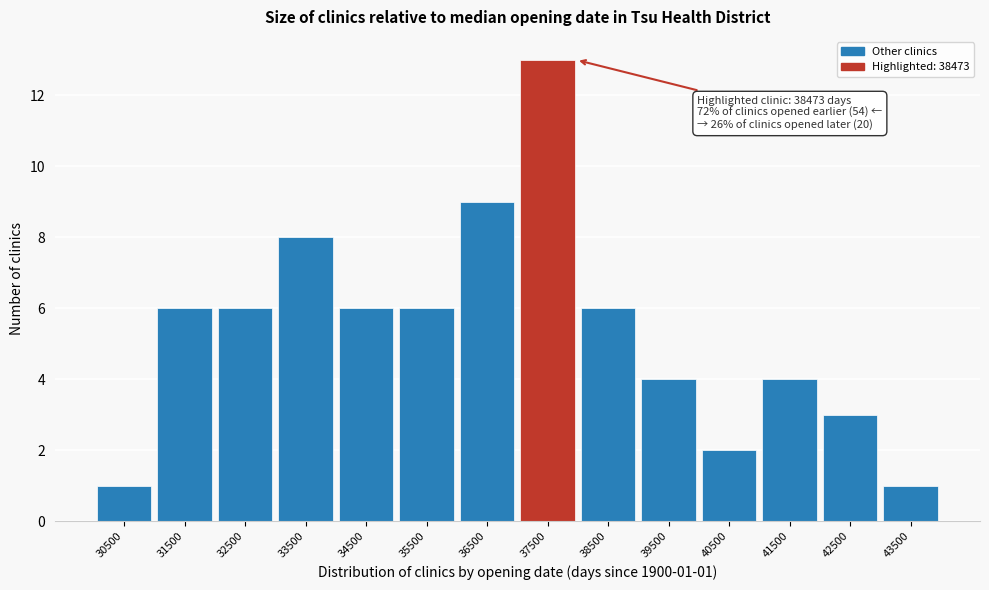

Reading left to right, extract all data points from this chart.

30500=1	31500=6	32500=6	33500=8	34500=6	35500=6	36500=9	37500=13	38500=6	39500=4	40500=2	41500=4	42500=3	43500=1